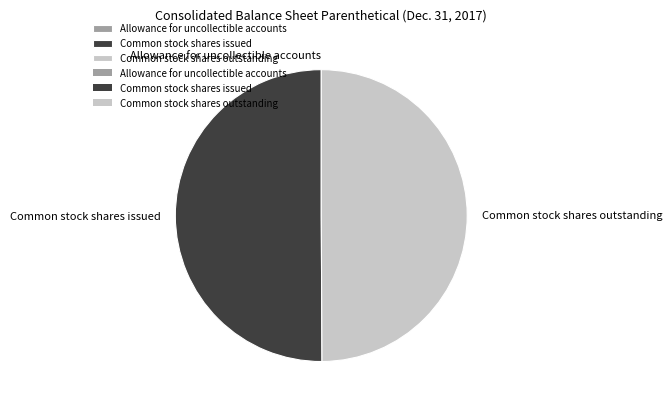

Is the sum of Common stock shares outstanding and Common stock shares issued greater than half?

Yes